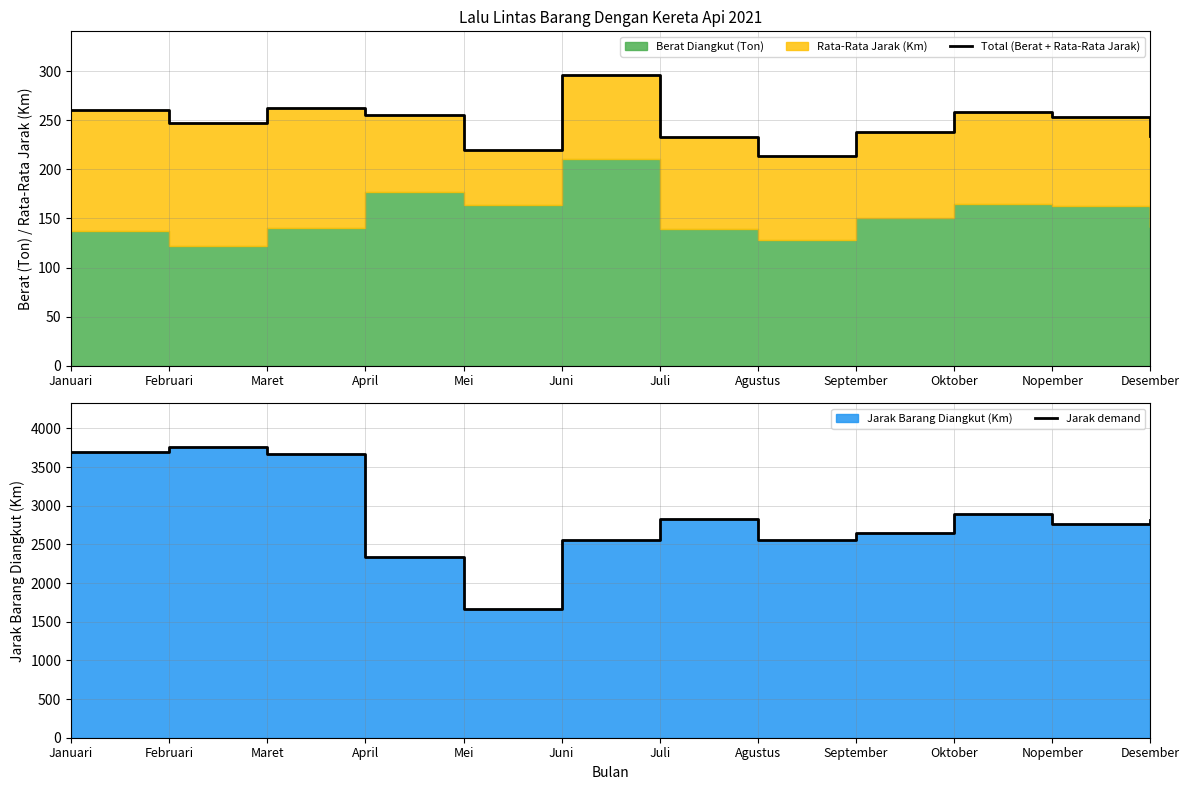

What position from the left is Juni?

6